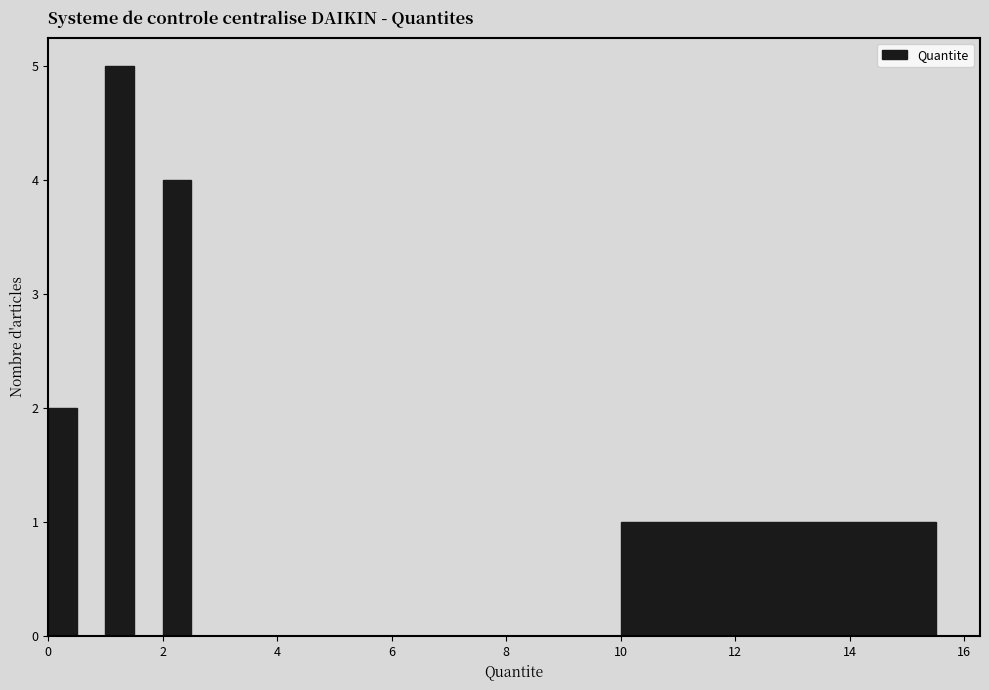

Read against the x-axis, roughly where is the centre of the tallest bar?

1.2